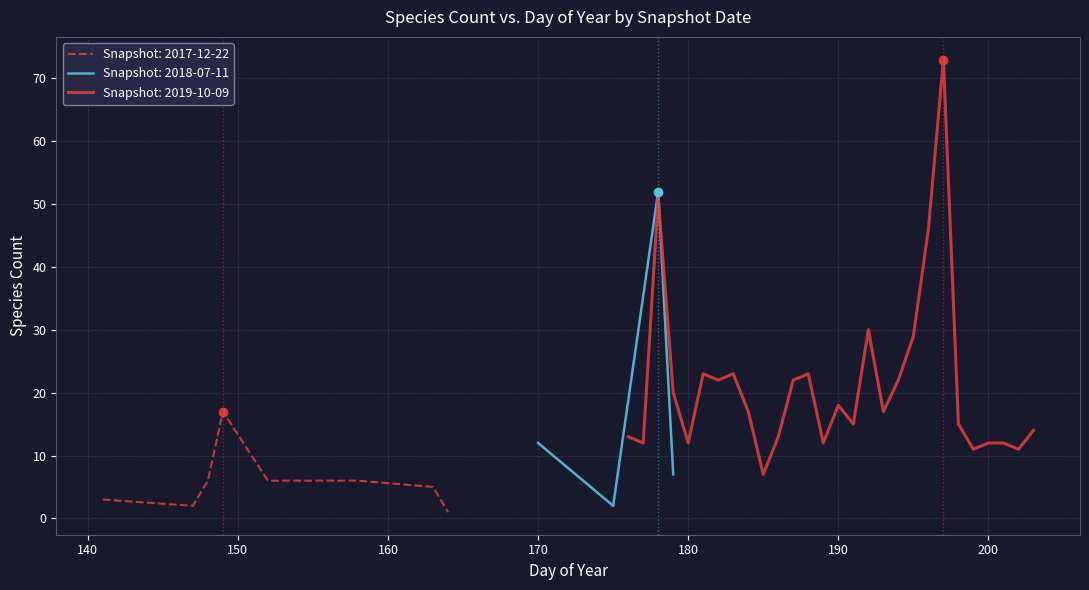

At which label does 2017-12-22 first exceed 5?

148